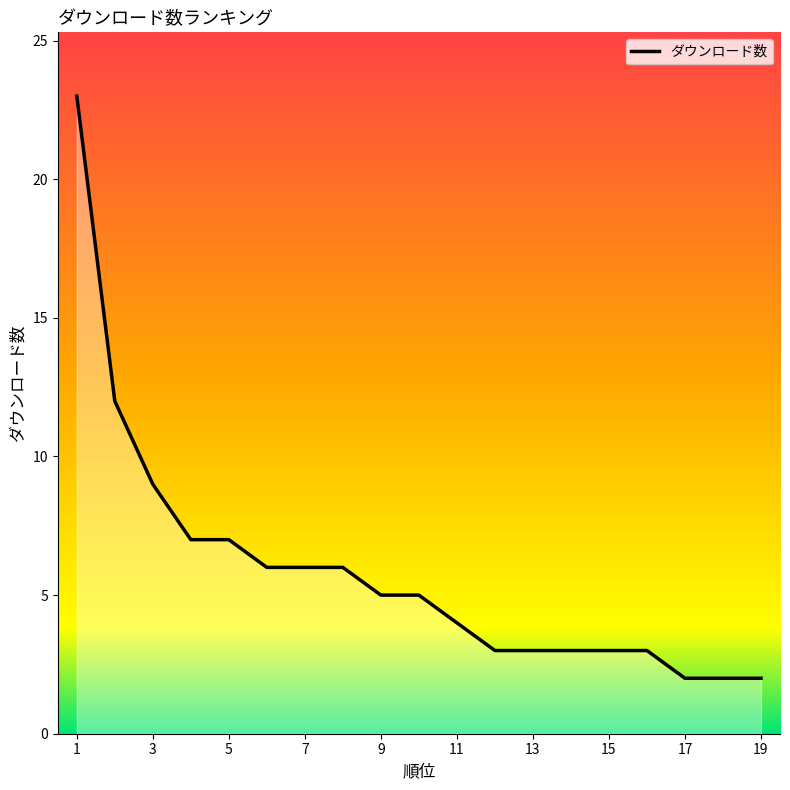

How many lines are shown in the chart?

1